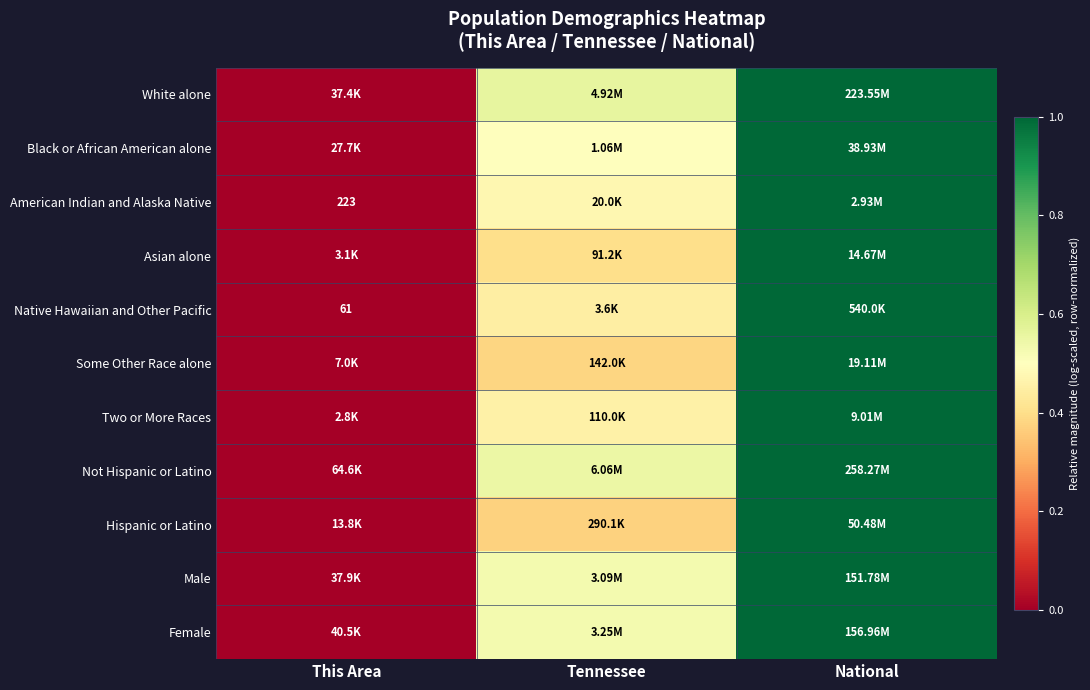

At which label is American Indian and Alaska Native closest to 0?

This Area